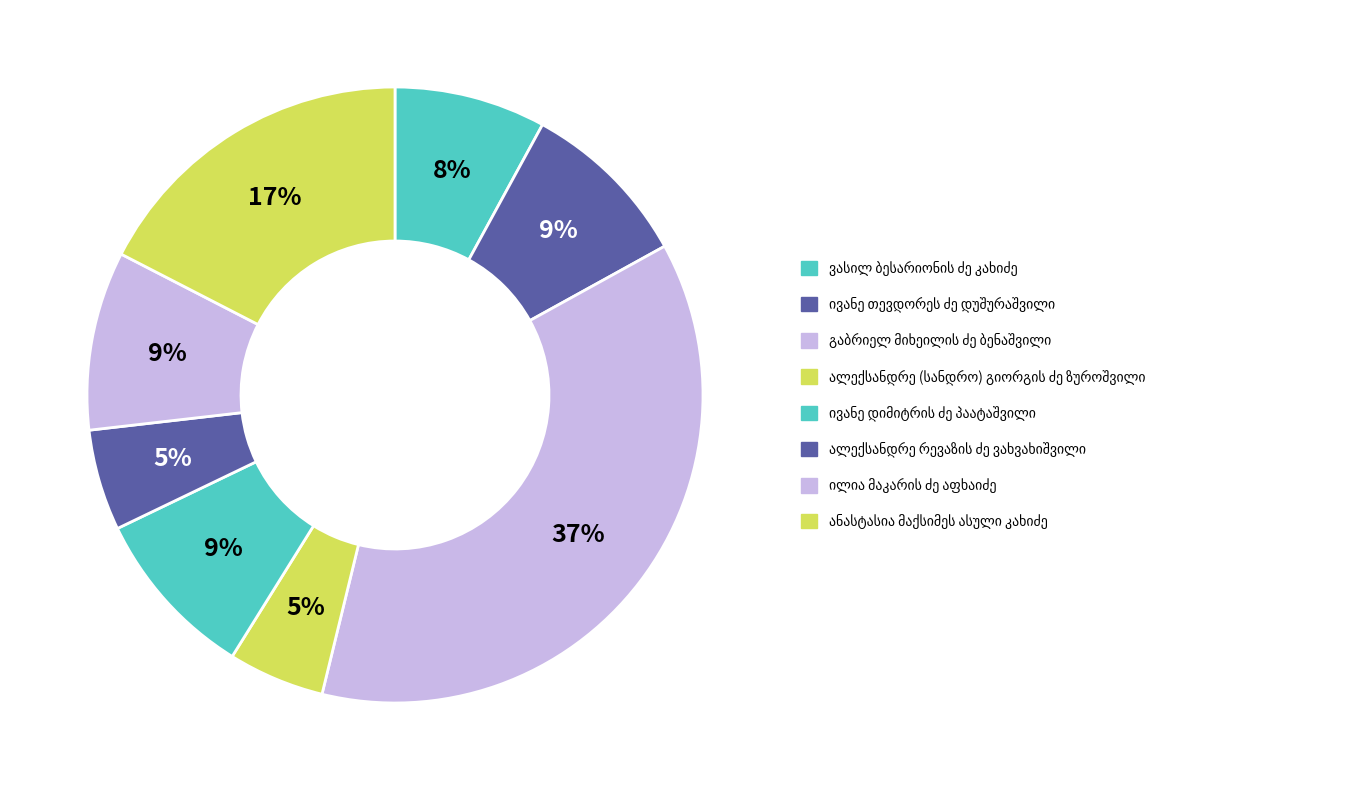

How many slices are in this pie chart?

8